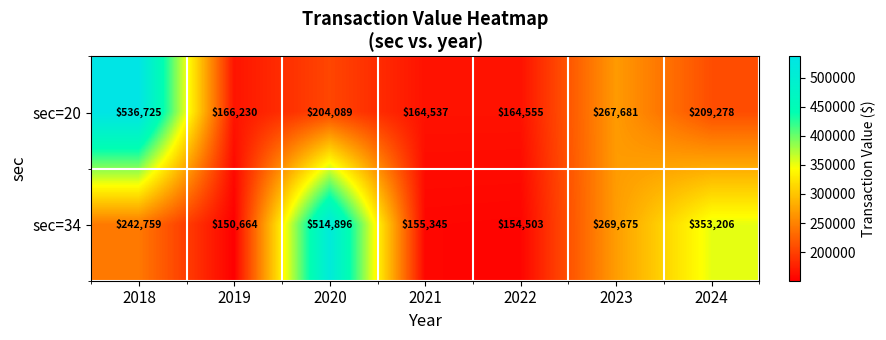

What is the spread (max minus min) of values at 2022?

10052